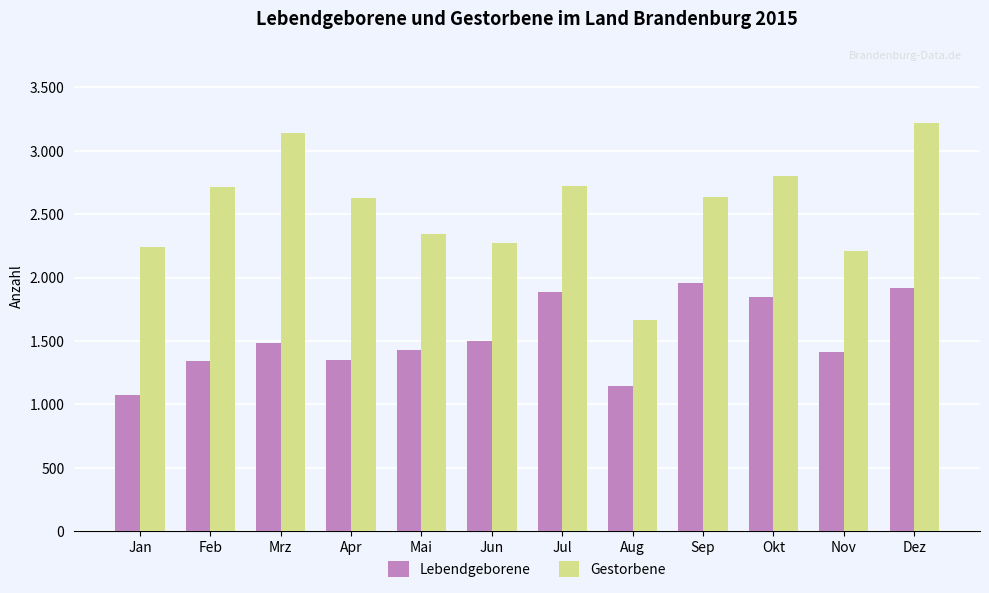

What is the sum of the Gestorbene values at Sep and Feb?

5351